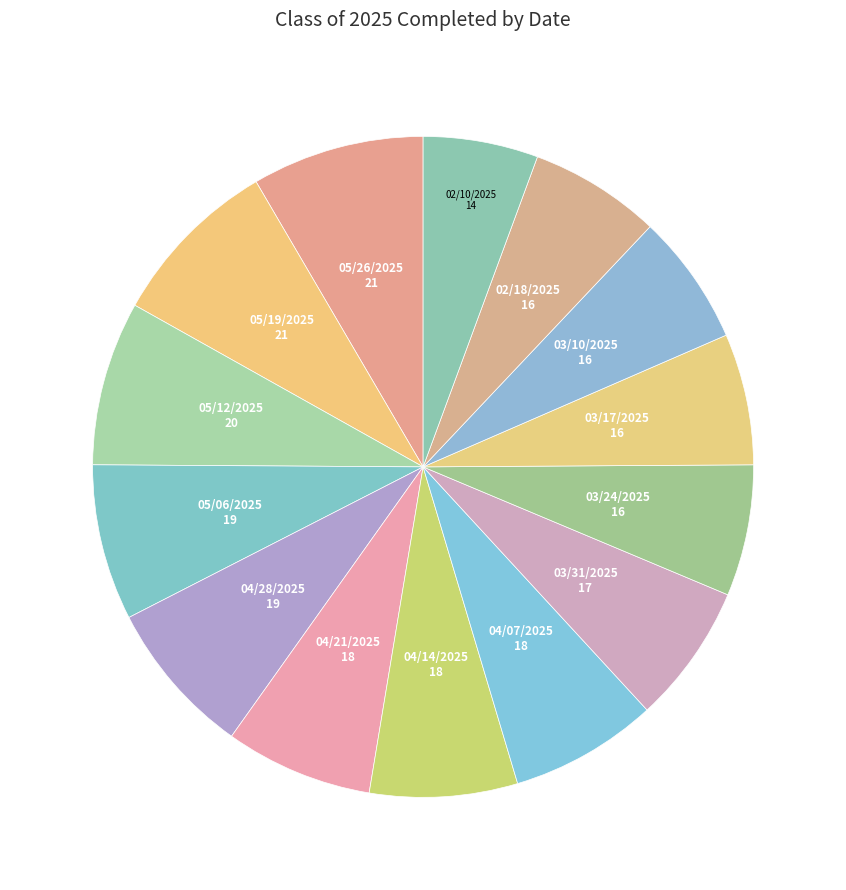

How many slices are in this pie chart?

14